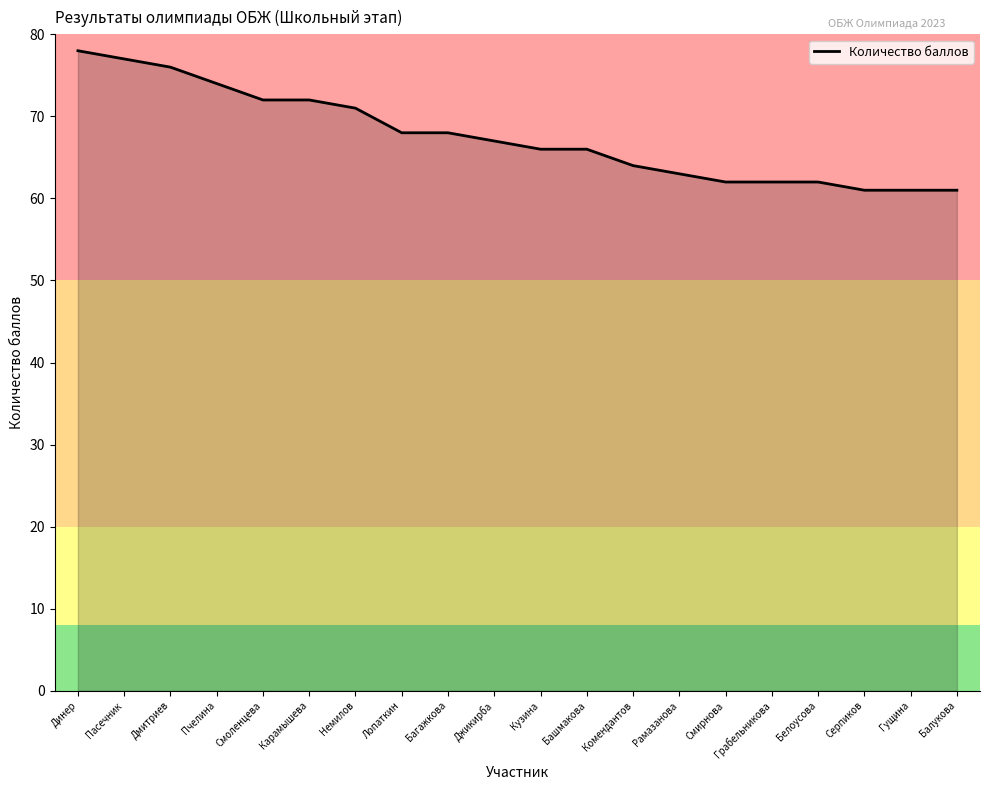

Which has a higher value, Комендантов or Пасечник?

Пасечник